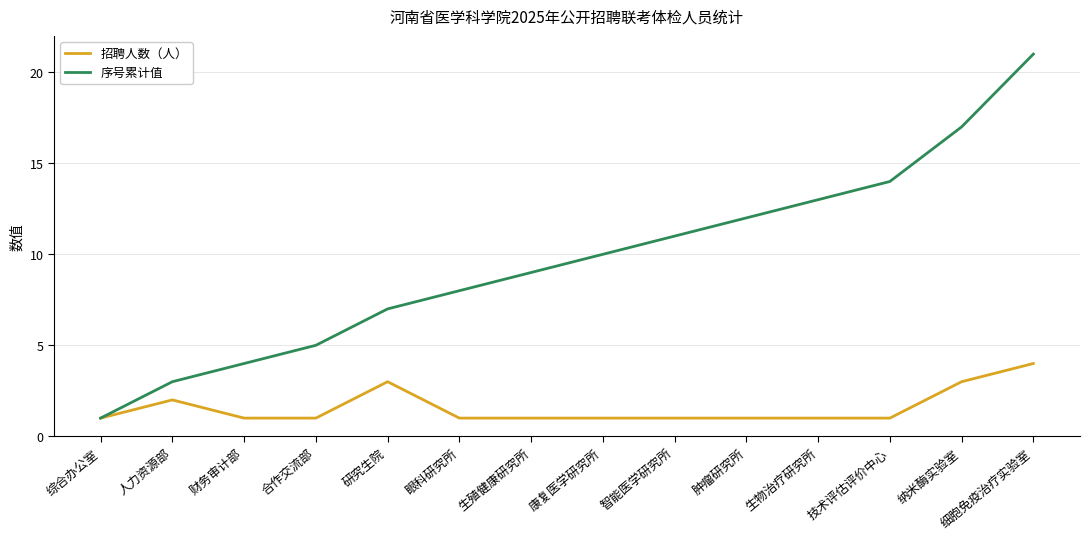

True or false: 招聘人数（人） has a value of 0 at 财务审计部.

False